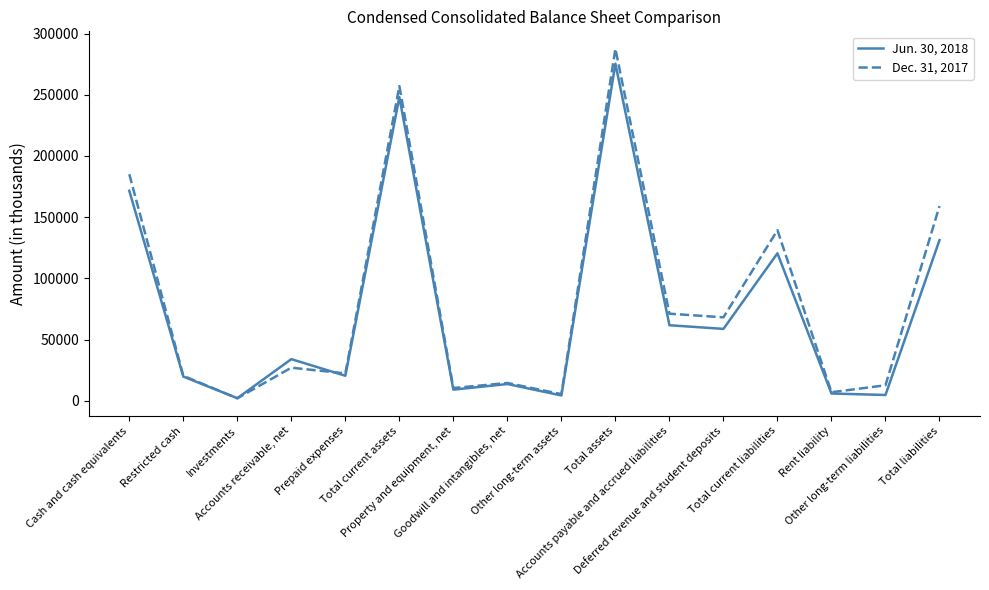

Which series has the widest spread of values?

Dec. 31, 2017